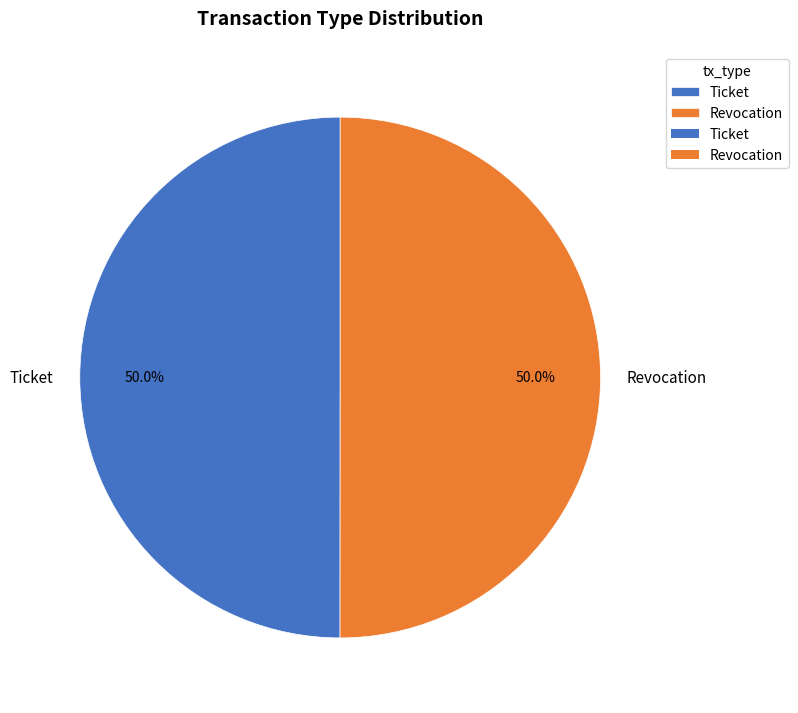

Is it true that Revocation is 50% of the pie?

True